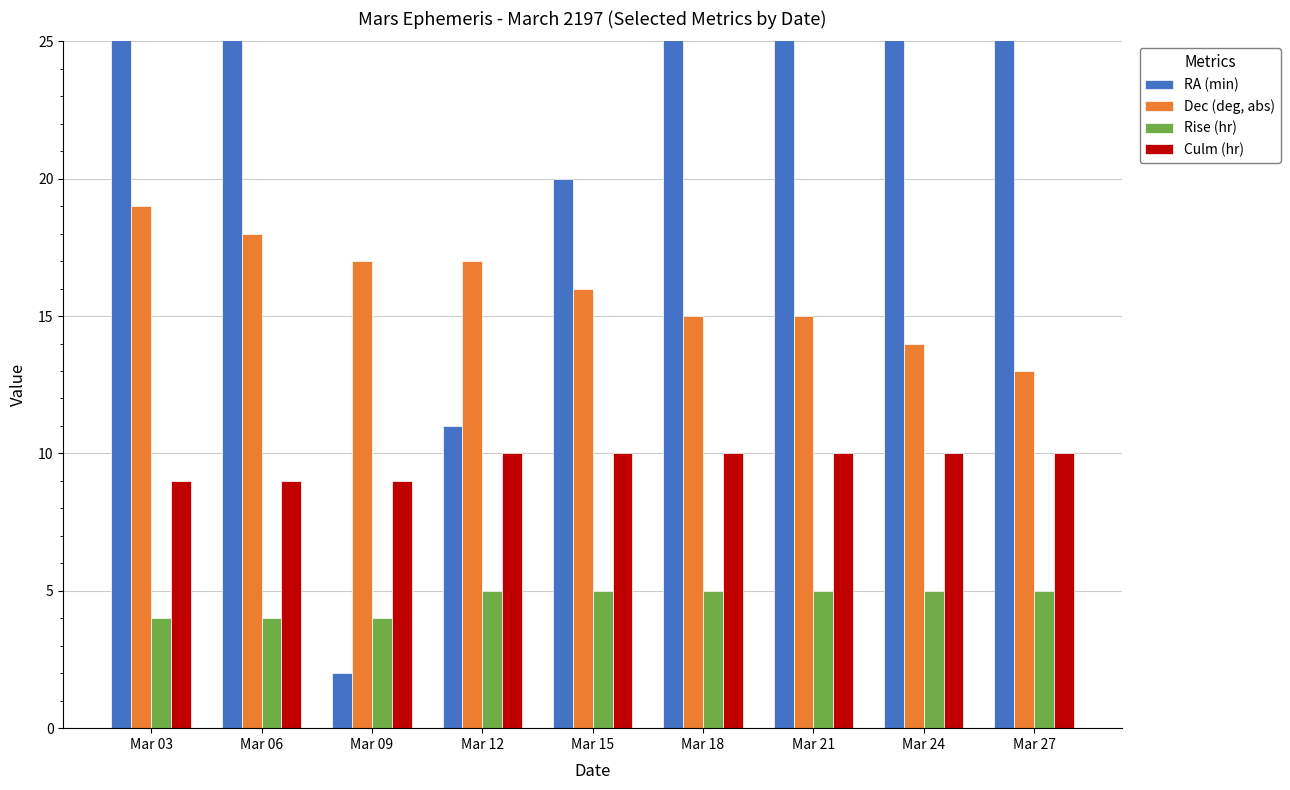

What is the difference between the maximum and minimum values in the Dec (deg, abs) series?

6